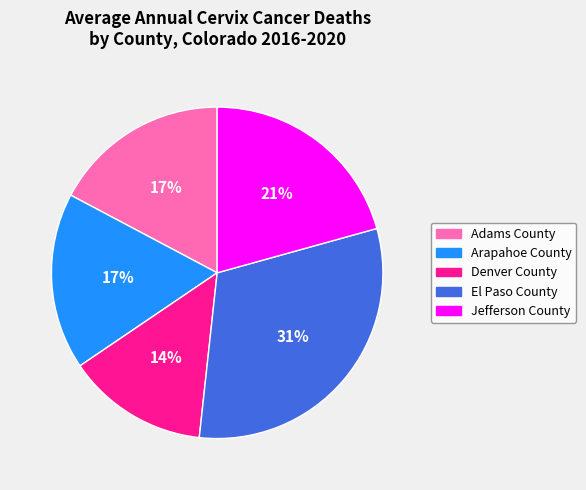

Which category has the smallest portion of the pie?

Denver County